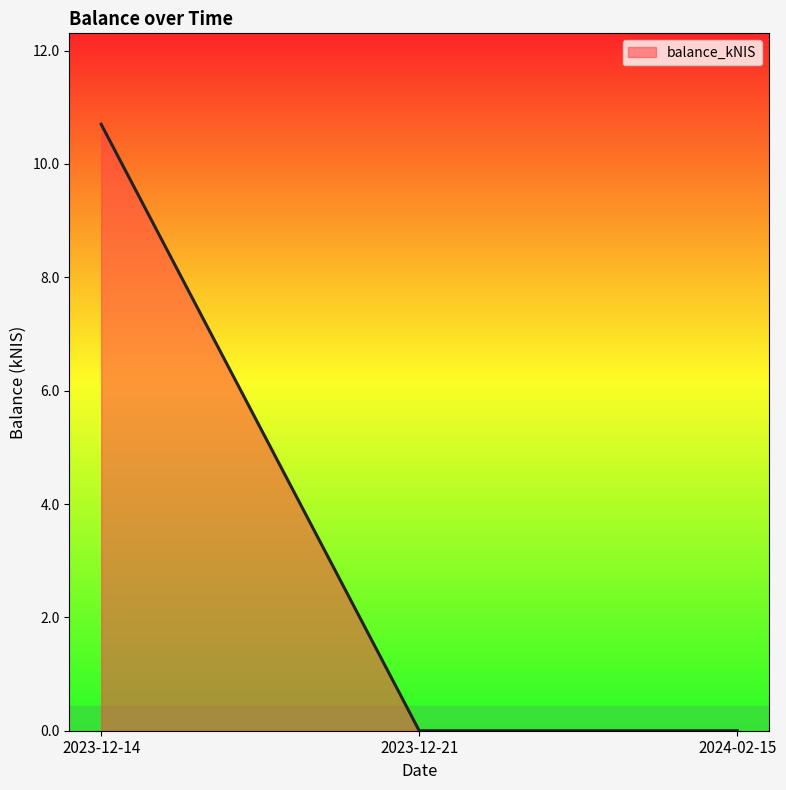

What position from the left is 2023-12-14?

1